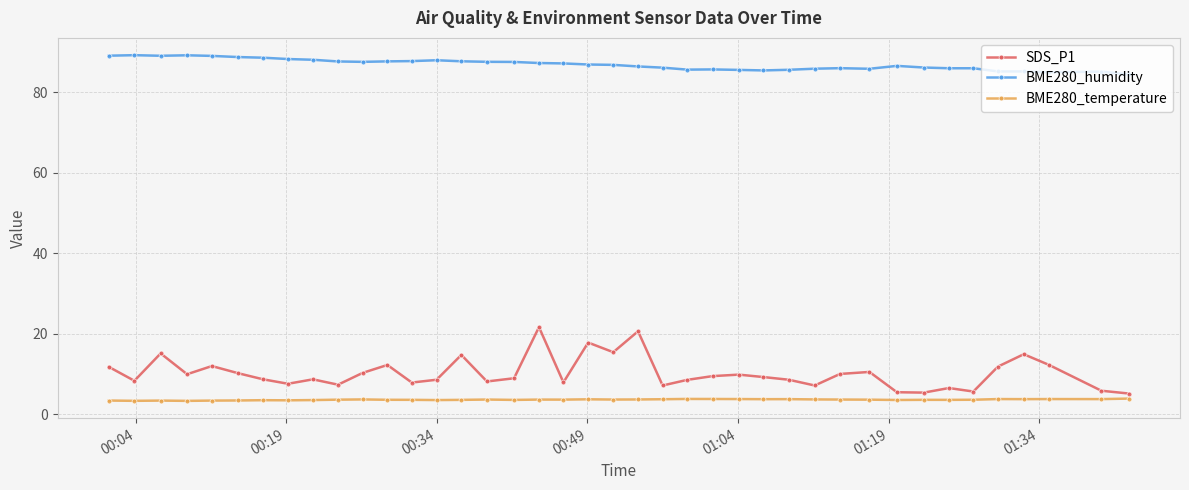

What is the maximum value for BME280_temperature?

4.0